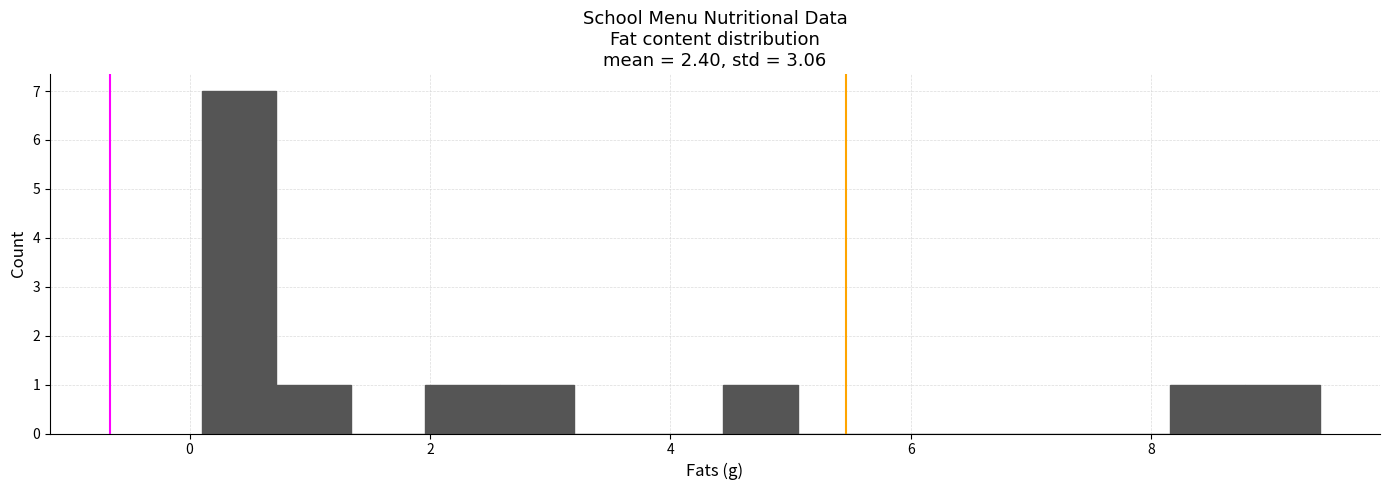

Read against the x-axis, roughly where is the centre of the tallest bar?

0.4